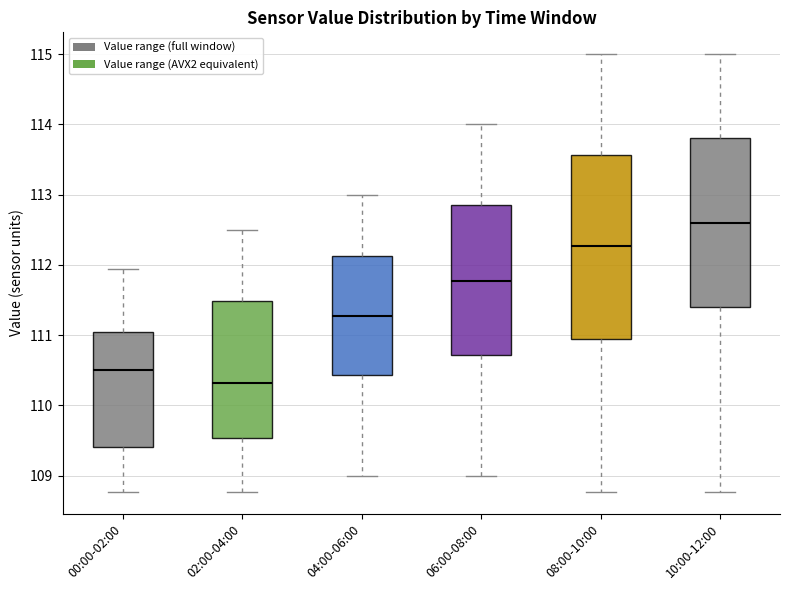

Reading left to right, read every box against the y-axis: the position of its median line, the range the box covers, and the ends of its whiskers. The values are not printed on the chart, so give them approximately, as read against the axis.

00:00-02:00: median 110.5, box 109.4 to 111.0, whiskers 108.8 to 111.9
02:00-04:00: median 110.3, box 109.5 to 111.5, whiskers 108.8 to 112.5
04:00-06:00: median 111.3, box 110.4 to 112.1, whiskers 109.0 to 113.0
06:00-08:00: median 111.8, box 110.7 to 112.9, whiskers 109.0 to 114.0
08:00-10:00: median 112.3, box 111.0 to 113.6, whiskers 108.8 to 115.0
10:00-12:00: median 112.6, box 111.4 to 113.8, whiskers 108.8 to 115.0